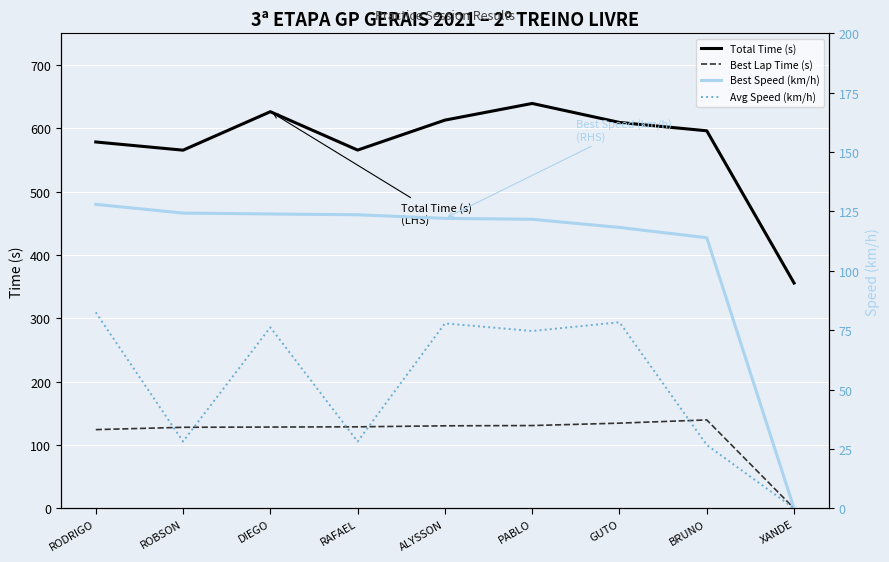

What is the label of the 3rd point from the right?

GUTO